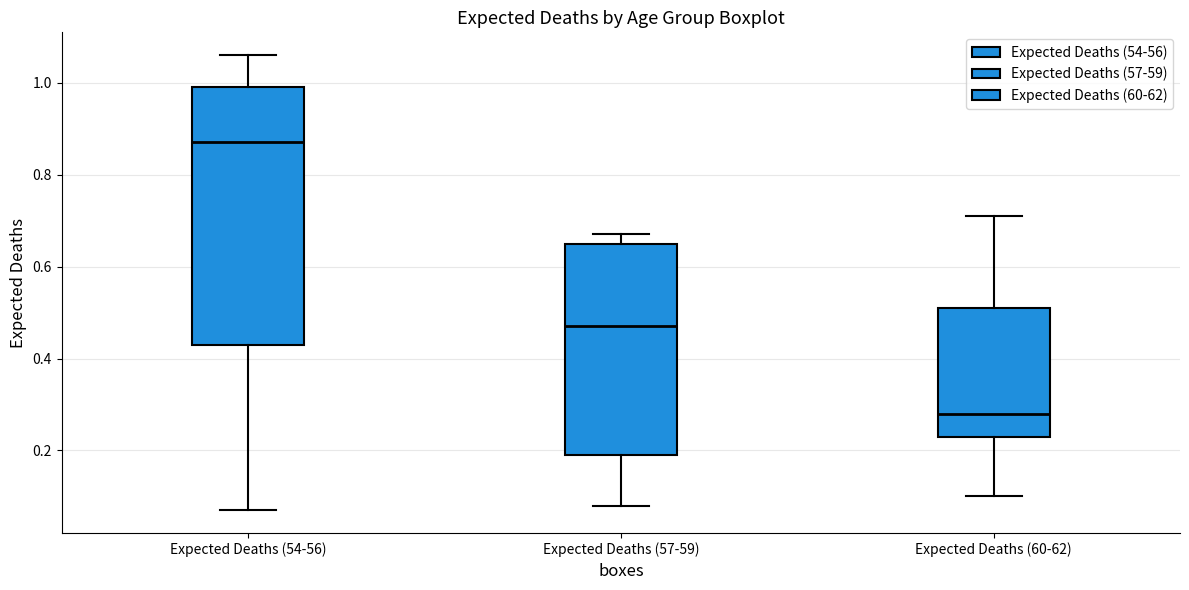

Reading left to right, read every box against the y-axis: the position of its median line, the range the box covers, and the ends of its whiskers. The values are not printed on the chart, so give them approximately, as read against the axis.

Expected Deaths (54-56): median 0.88, box 0.44 to 1.00, whiskers 0.08 to 1.06
Expected Deaths (57-59): median 0.48, box 0.20 to 0.66, whiskers 0.08 to 0.68
Expected Deaths (60-62): median 0.28, box 0.24 to 0.52, whiskers 0.10 to 0.72